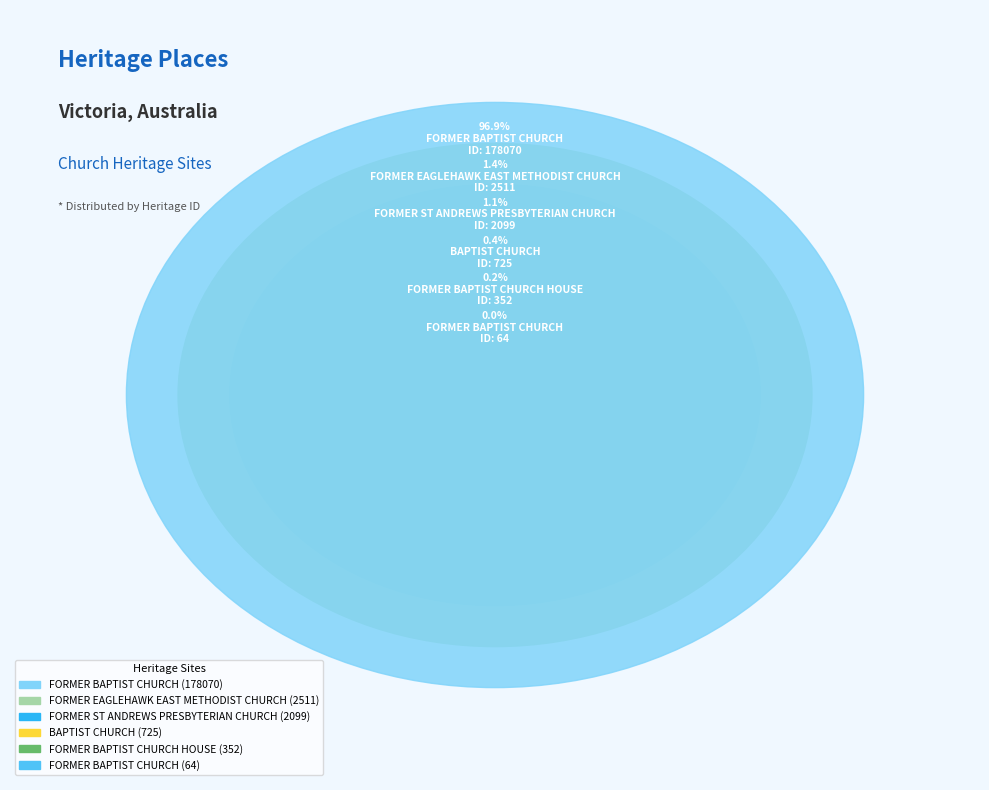

What is the total percentage of FORMER EAGLEHAWK EAST METHODIST CHURCH (2511) and FORMER BAPTIST CHURCH HOUSE (352)?

1.6%